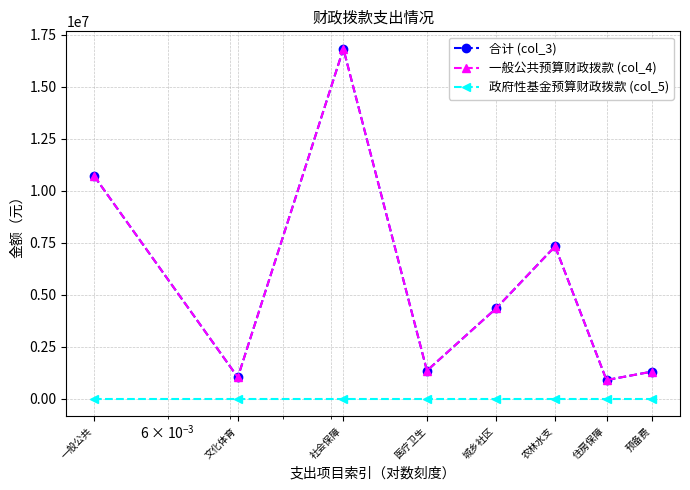

Which label corresponds to the largest value in the chart?

社会保障